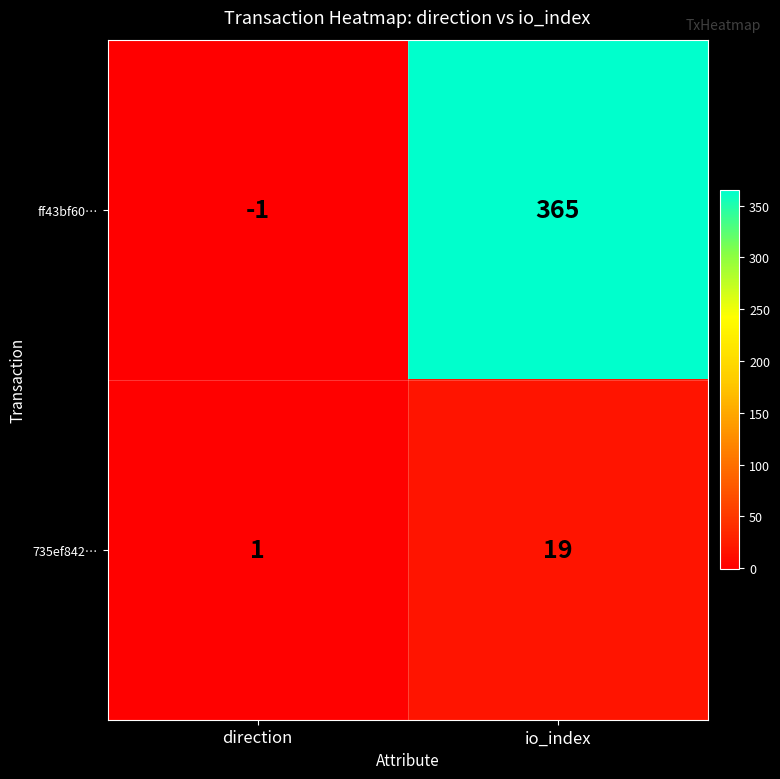

Where is ff43bf60… nearest to the value 182?

direction